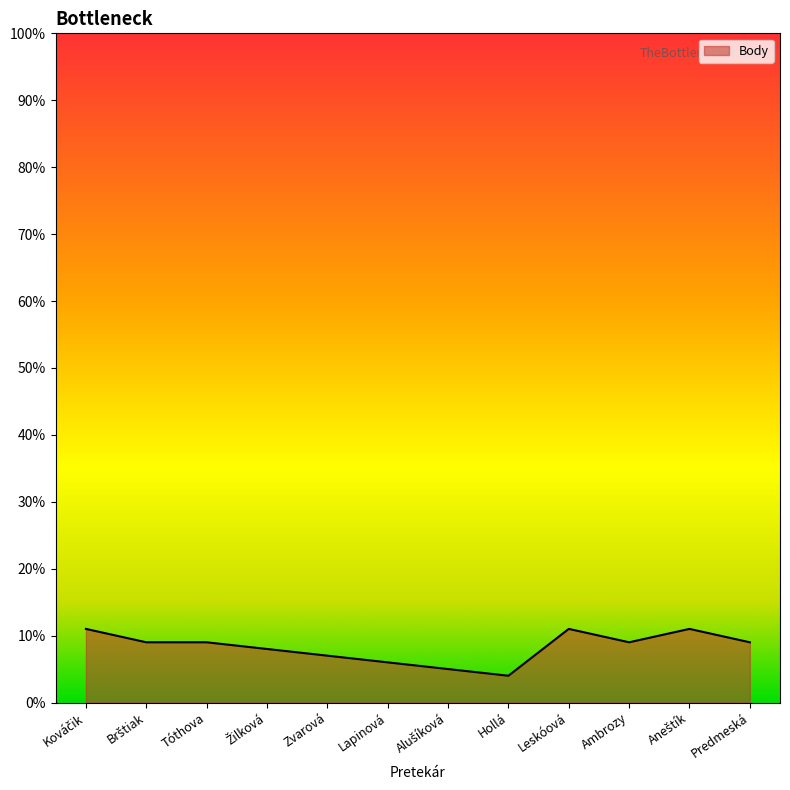

How many values are between 7 and 11?

9